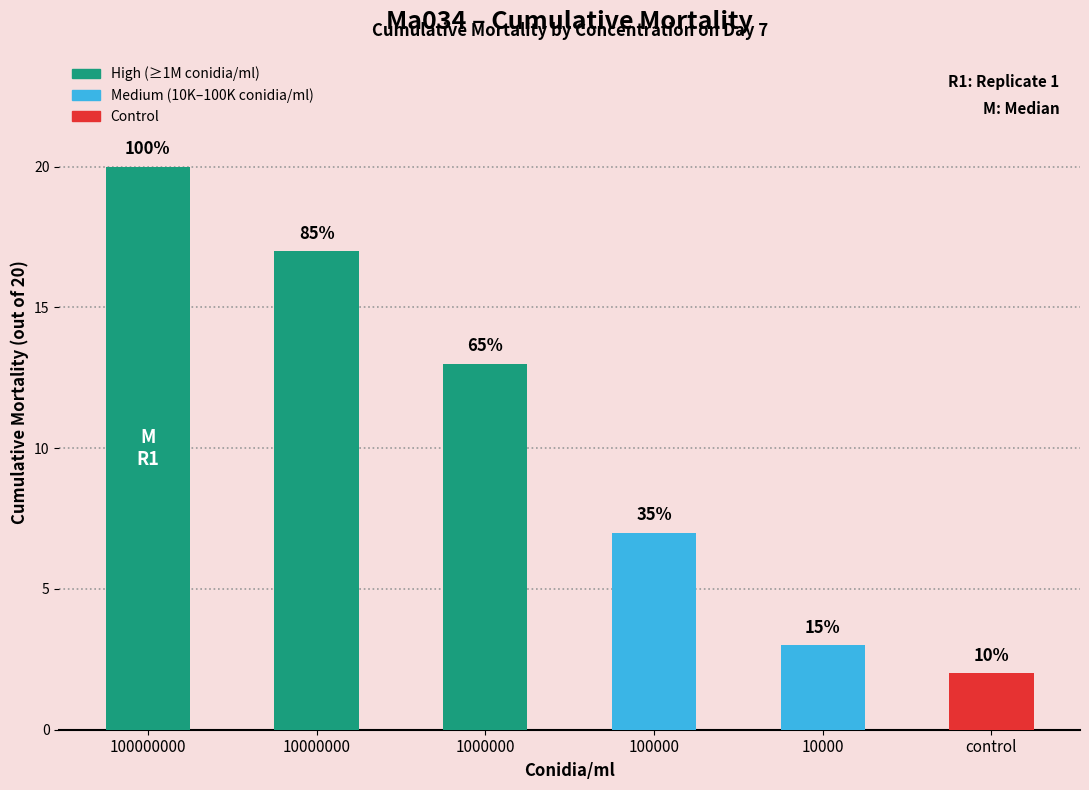

How many bars are there in total?

6